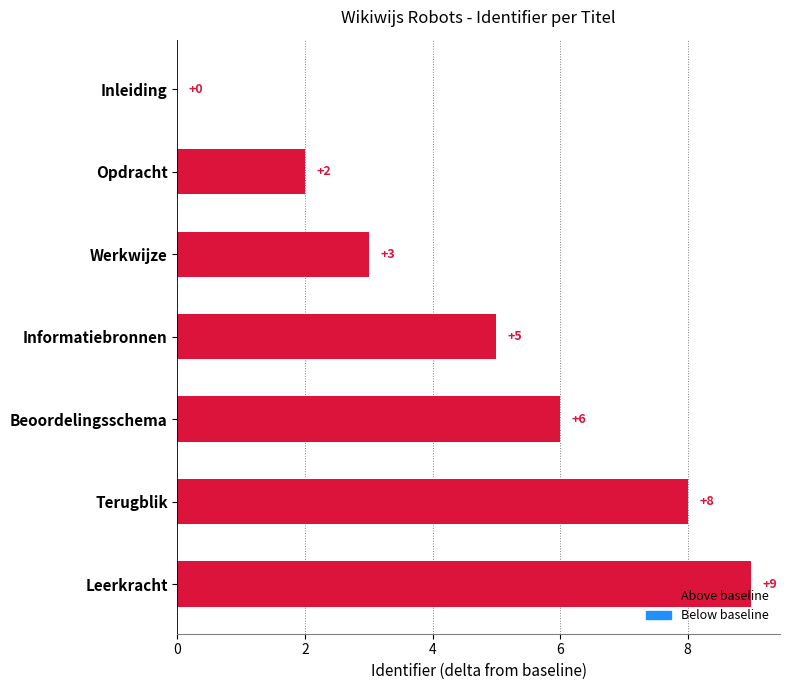

True or false: the data shows 6 at Beoordelingsschema.

True